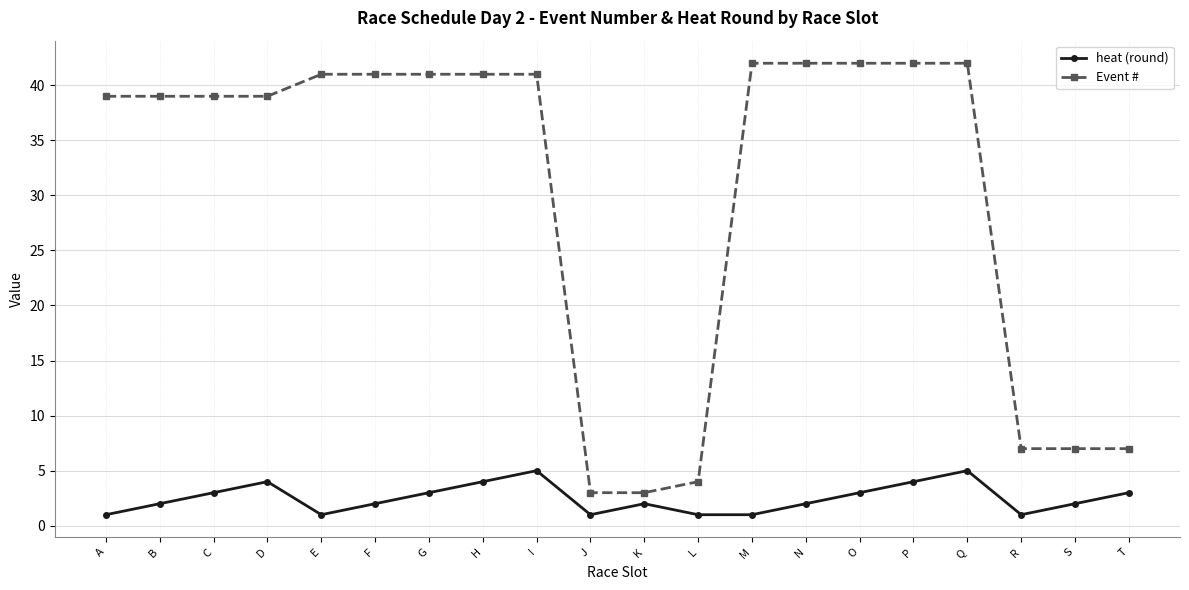

Reading right to left, transcribe all the data shown in this chart.

heat (round): 3	2	1	5	4	3	2	1	1	2	1	5	4	3	2	1	4	3	2	1
Event #: 7	7	7	42	42	42	42	42	4	3	3	41	41	41	41	41	39	39	39	39